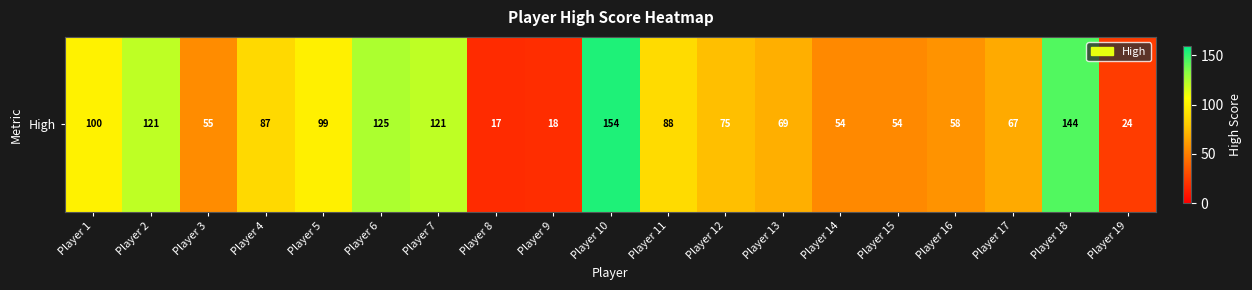

What is the difference between the maximum and minimum values?

137